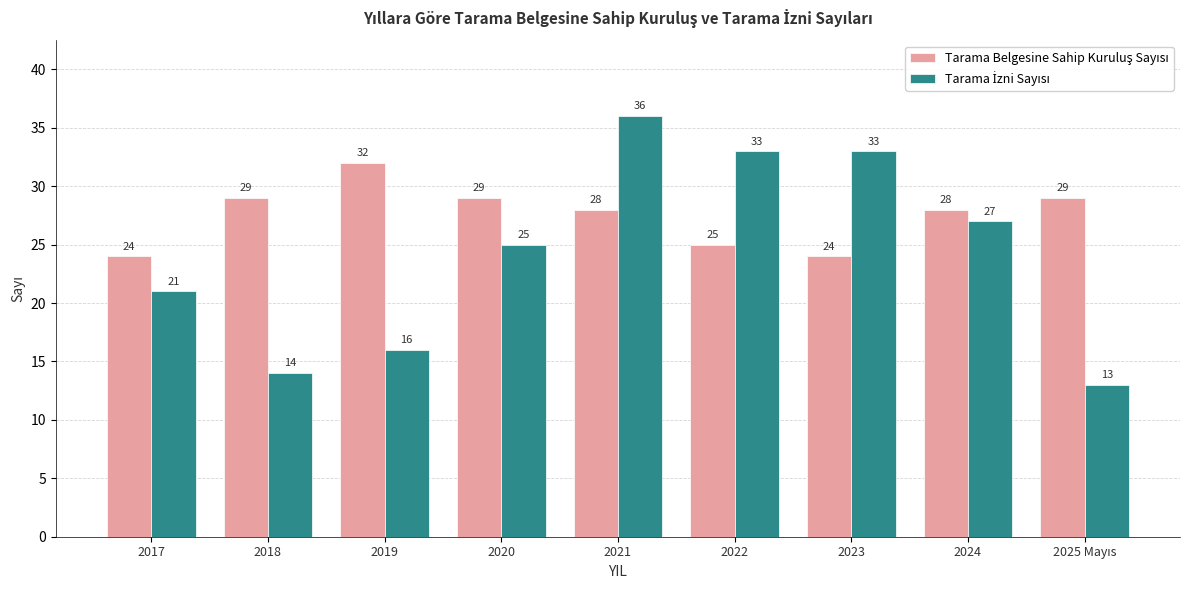

What is the label of the 7th bar from the right?

2019